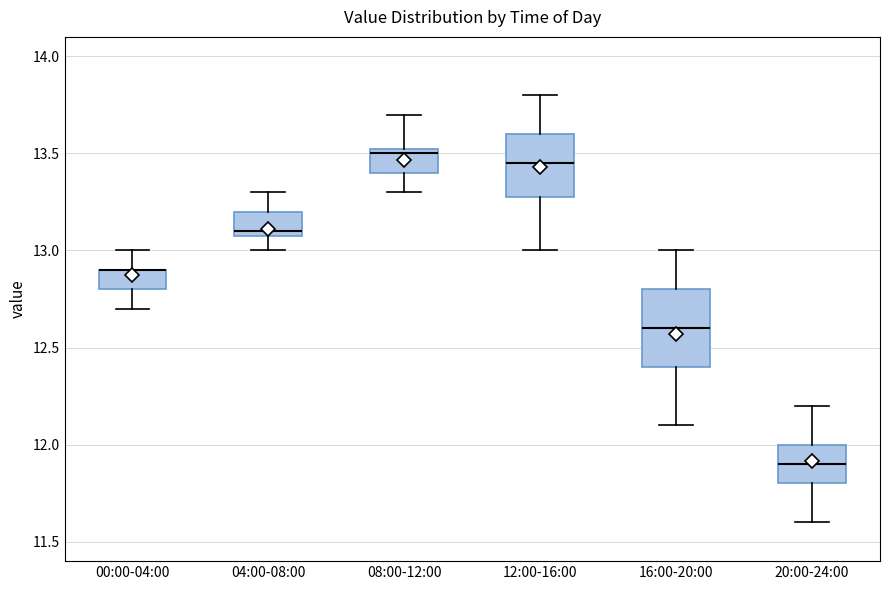

Reading left to right, read every box against the y-axis: the position of its median line, the range the box covers, and the ends of its whiskers. The values are not printed on the chart, so give them approximately, as read against the axis.

00:00-04:00: median 12.90 (drawn on the box's upper edge), box 12.80 to 12.90, whiskers 12.70 to 13.00
04:00-08:00: median 13.10 (just above the box's lower edge), box 13.10 to 13.20, whiskers 13.00 to 13.30
08:00-12:00: median 13.50, box 13.40 to 13.55, whiskers 13.30 to 13.70
12:00-16:00: median 13.45, box 13.30 to 13.60, whiskers 13.00 to 13.80
16:00-20:00: median 12.60, box 12.40 to 12.80, whiskers 12.10 to 13.00
20:00-24:00: median 11.90, box 11.80 to 12.00, whiskers 11.60 to 12.20